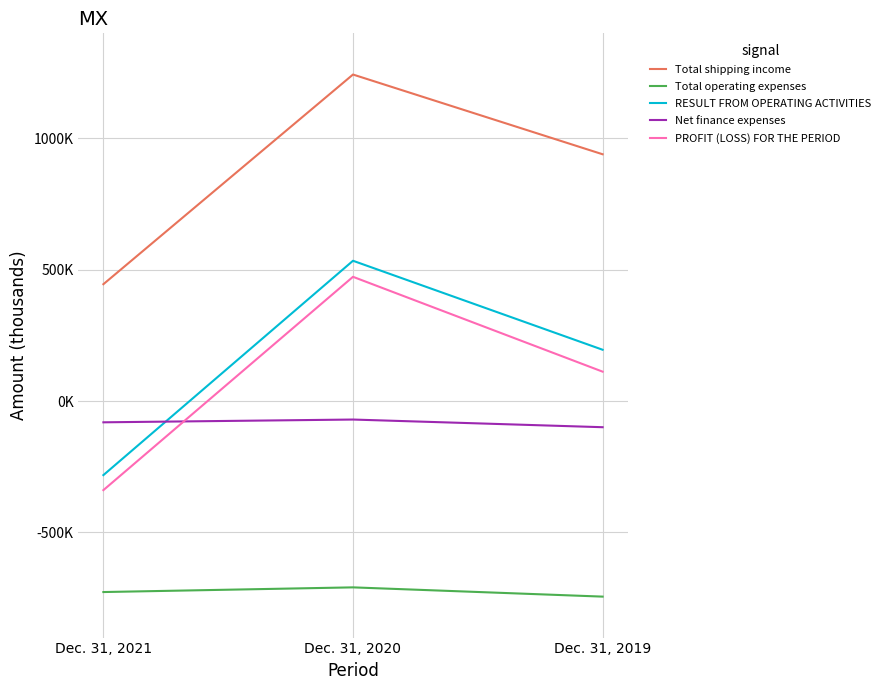

At how many categories does at least one series exceed 846262?

2